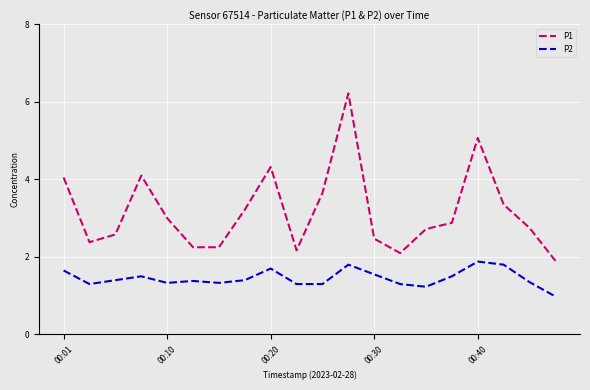

What is the highest value of the P1 series?

6.2